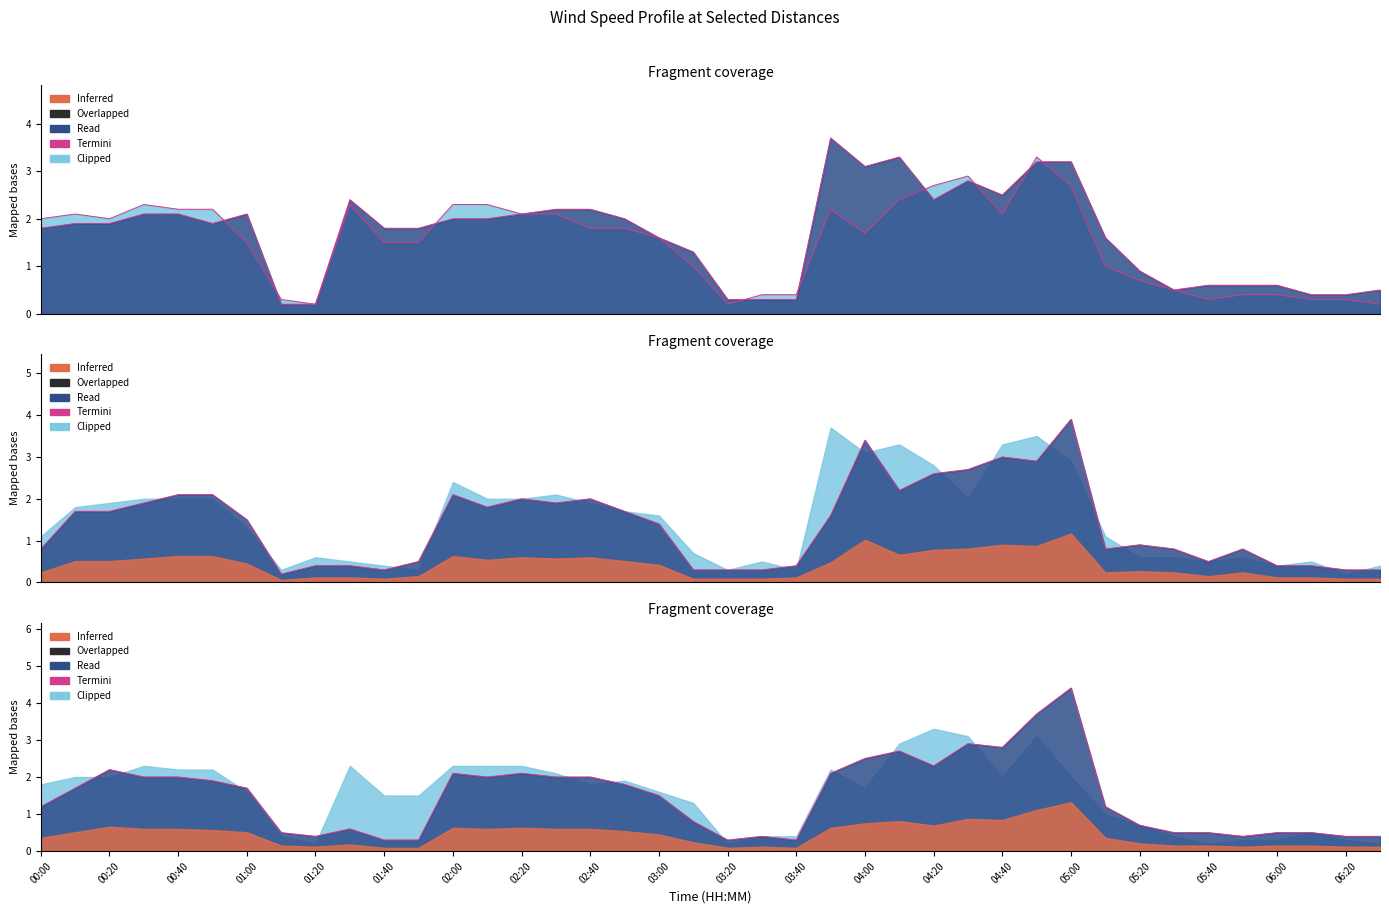

True or false: col_27 and col_31 intersect in this chart.

True